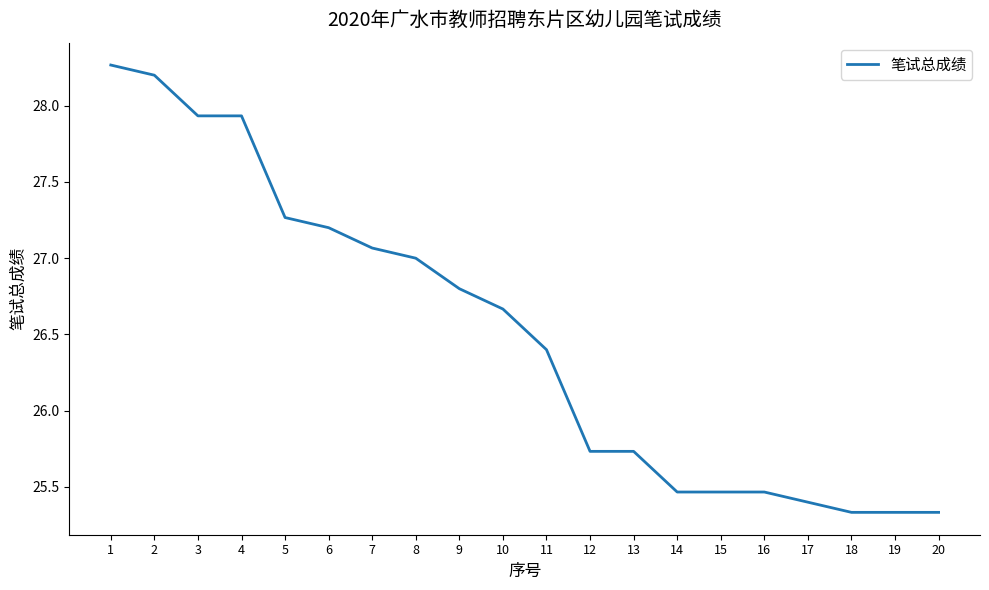

How many distinct data groups are displayed?

1